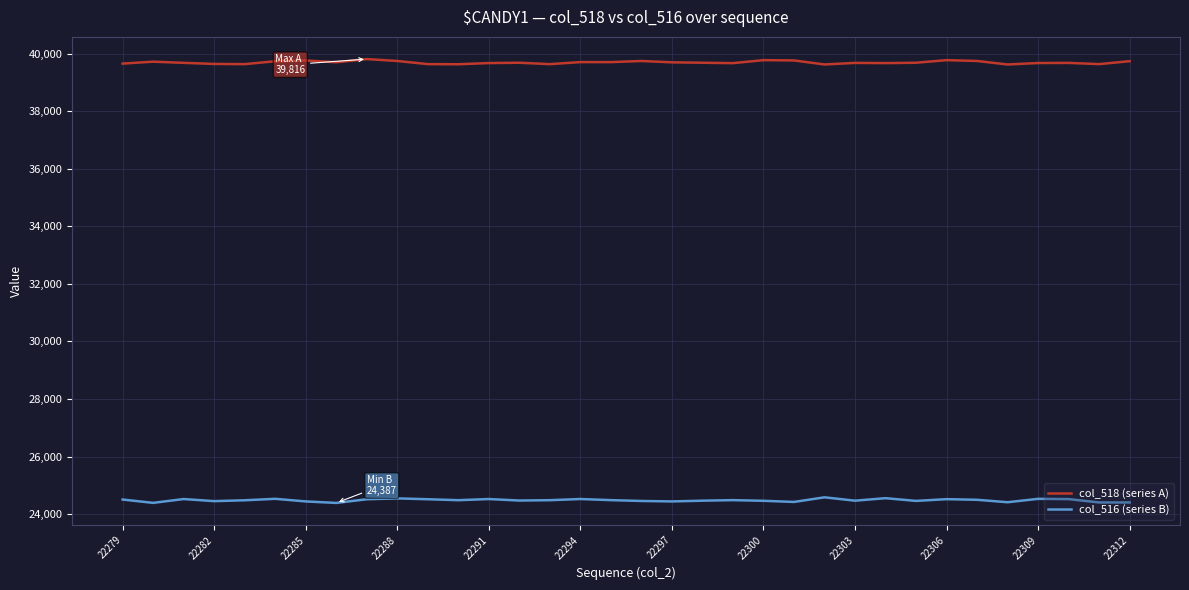

What is the lowest value of the col_518 (series A) series?

39628